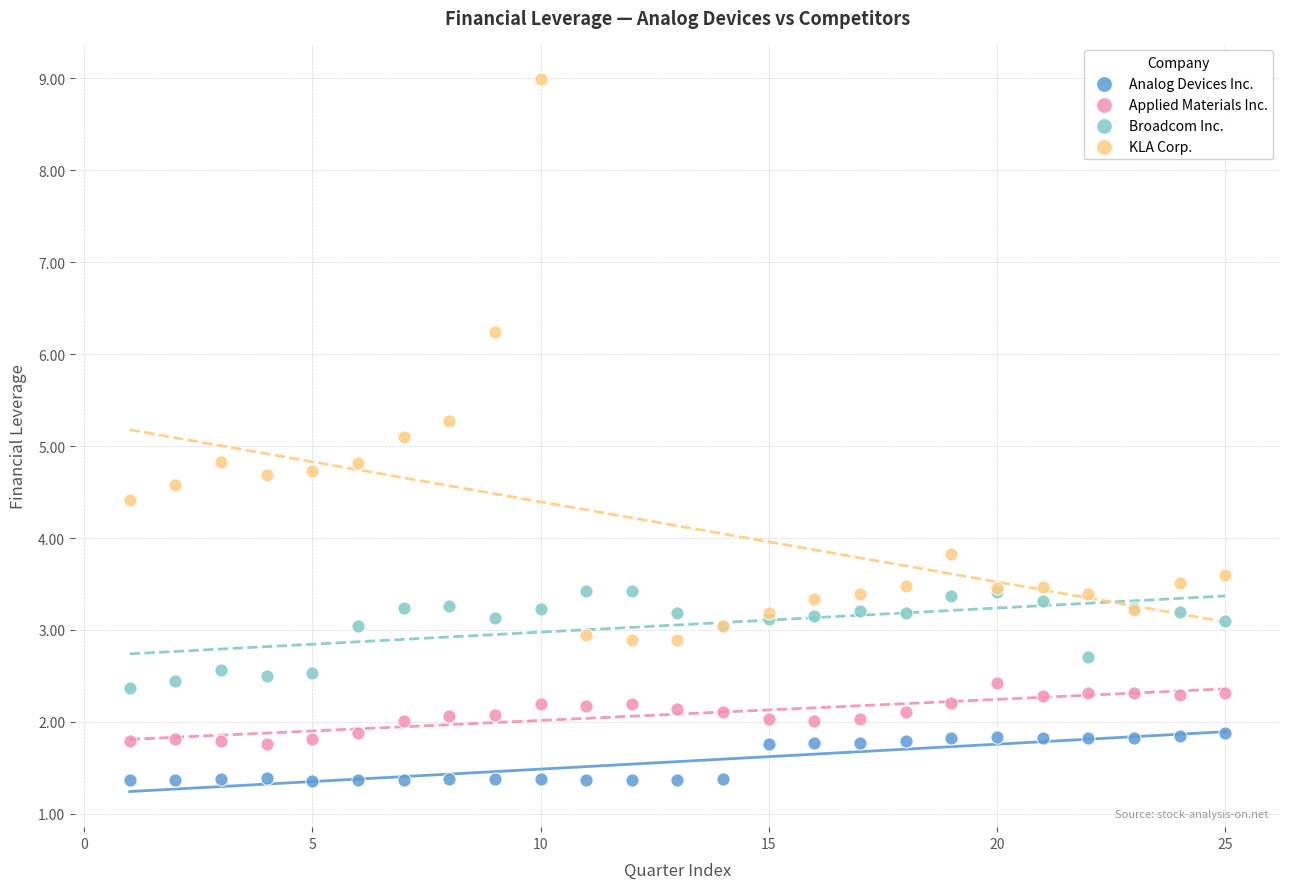

Which series contains the lowest Y value?

Analog Devices Inc.